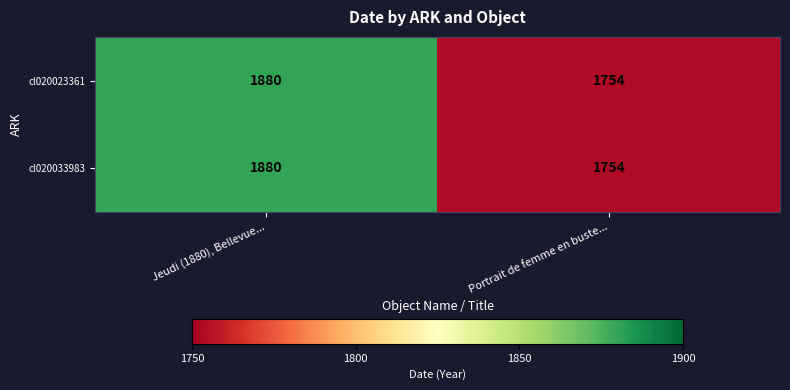

Reading right to left, extract all data points from this chart.

cl020023361: Portrait de femme en buste...=1754	Jeudi (1880), Bellevue...=1880
cl020033983: Portrait de femme en buste...=1754	Jeudi (1880), Bellevue...=1880